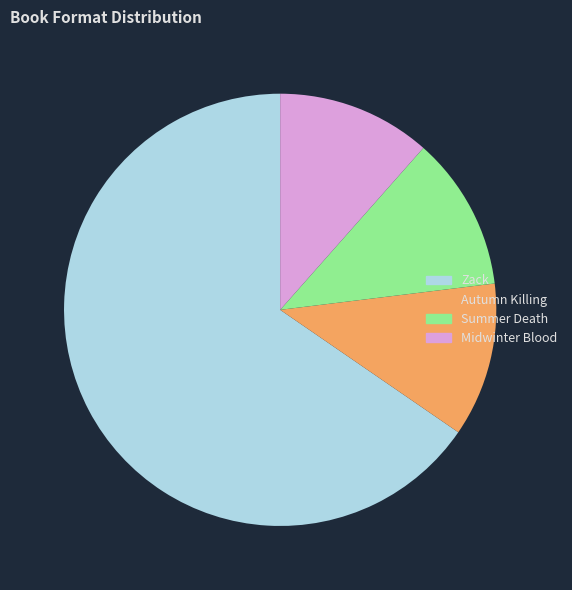

Do Autumn Killing and Summer Death together represent more than half of the pie?

No